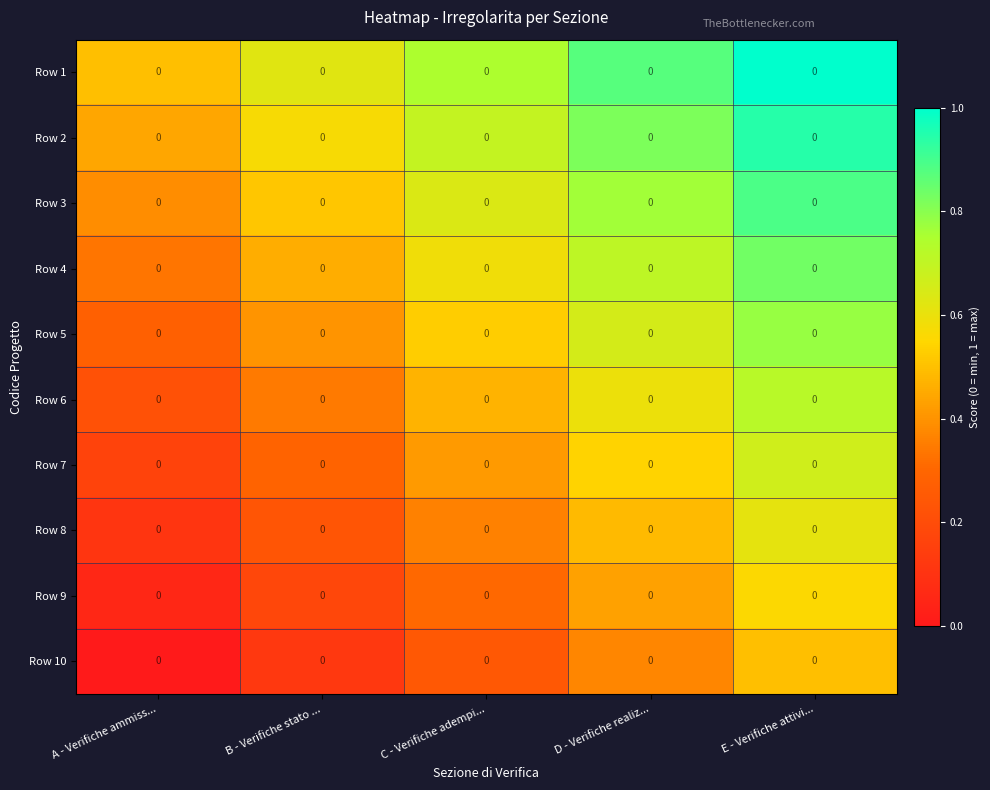

What is the sum of the Row 7 values at B - Verifiche stato ... and E - Verifiche attivi...?

1.0